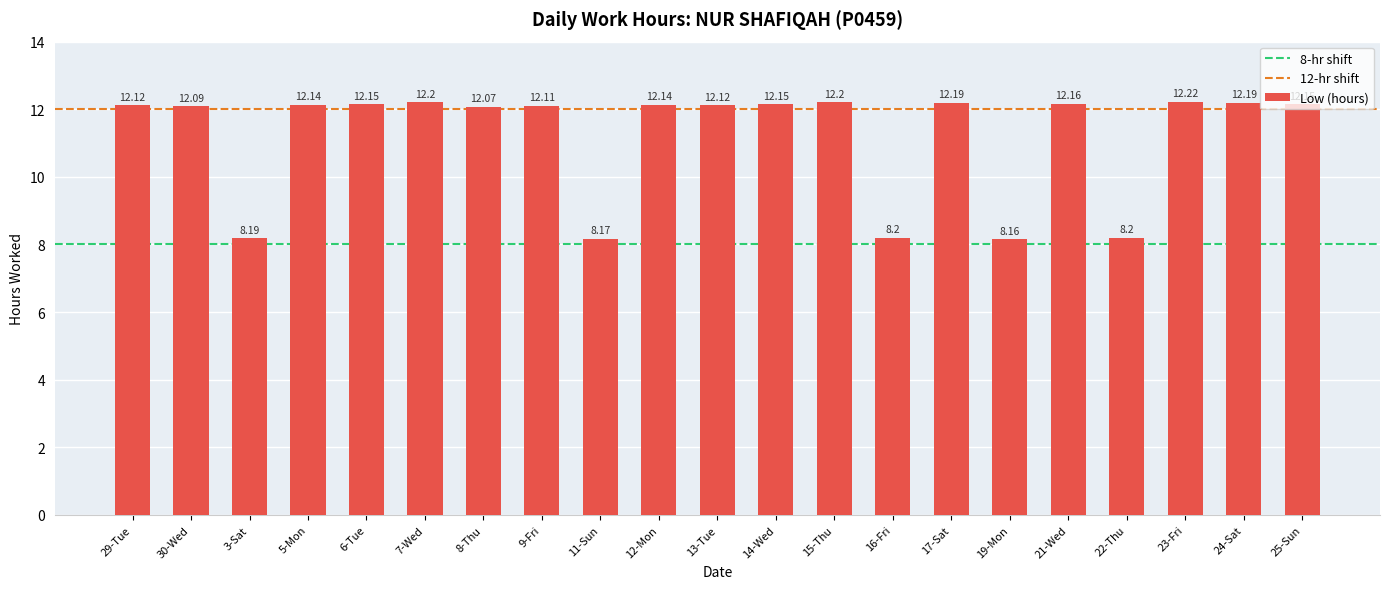

What is the sum of all values?

235.3